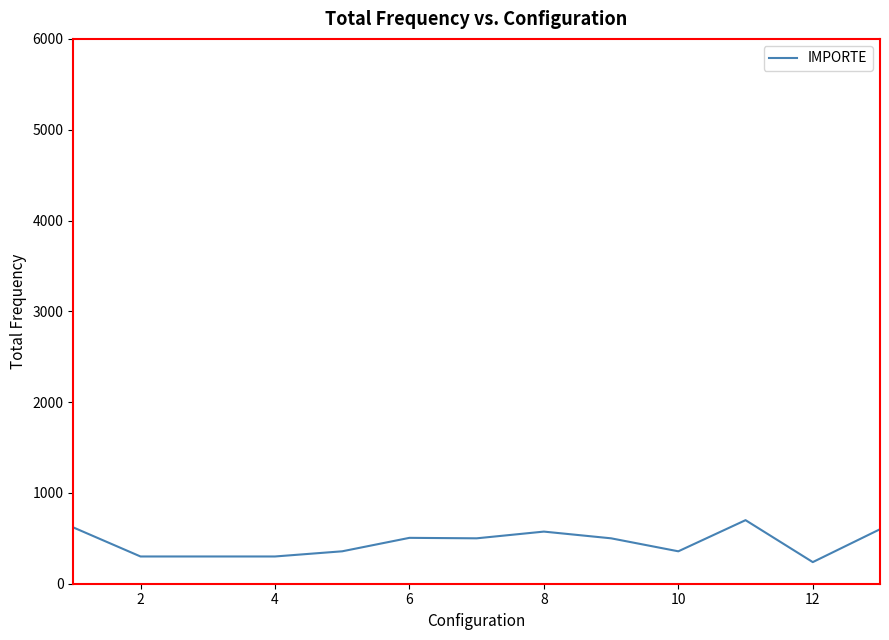

What is the difference between the maximum and minimum values?

462.0